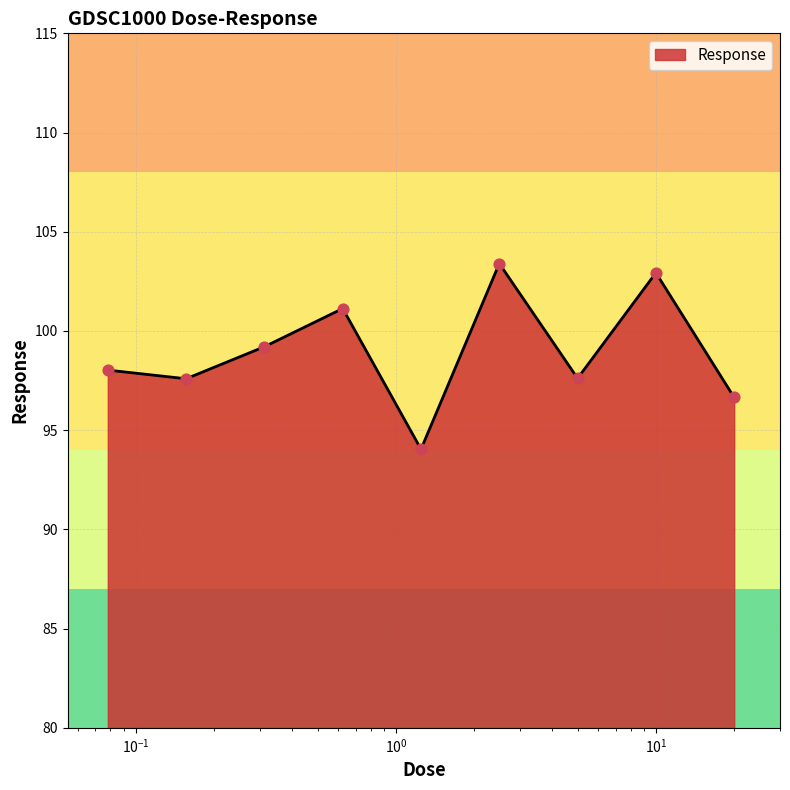

What is the minimum value shown in the chart?

94.0